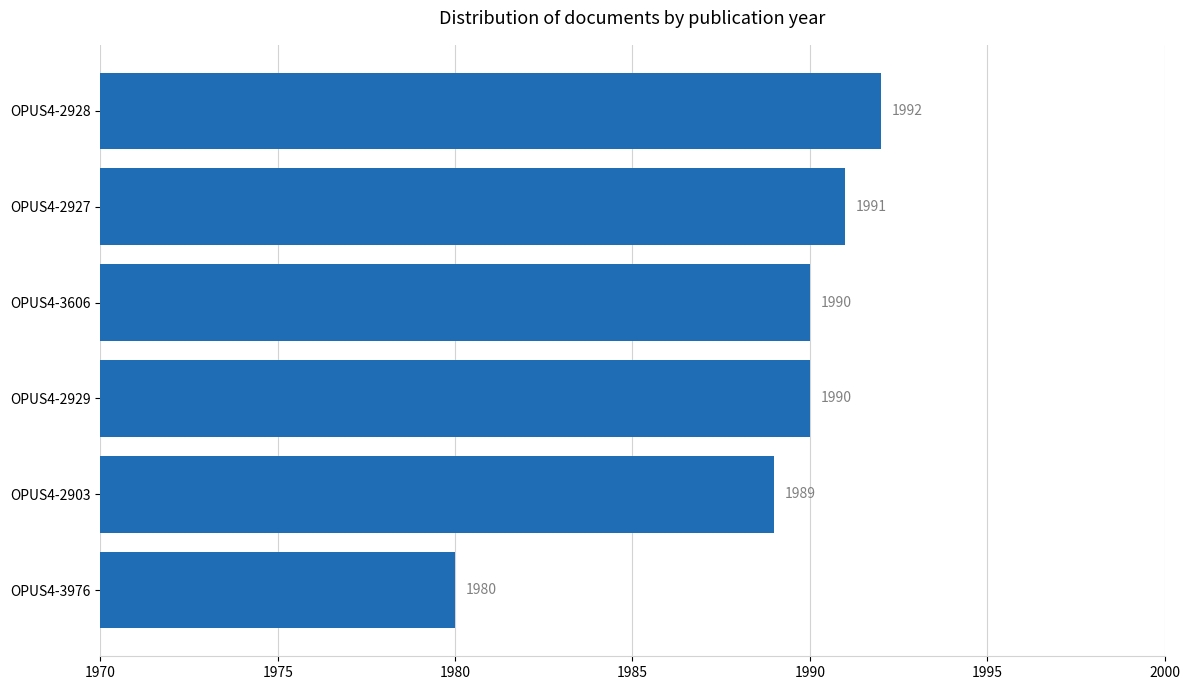

Are the bars horizontal?

Yes